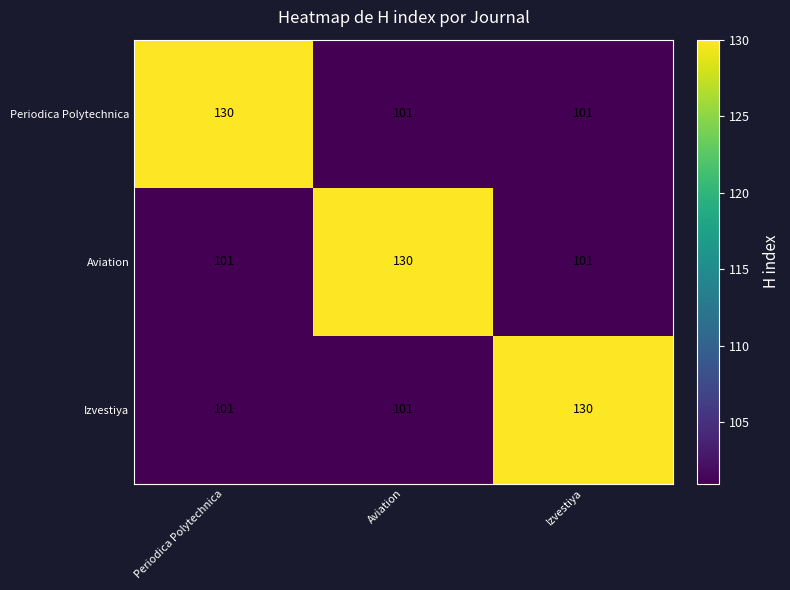

What is the maximum value shown in the chart?

130